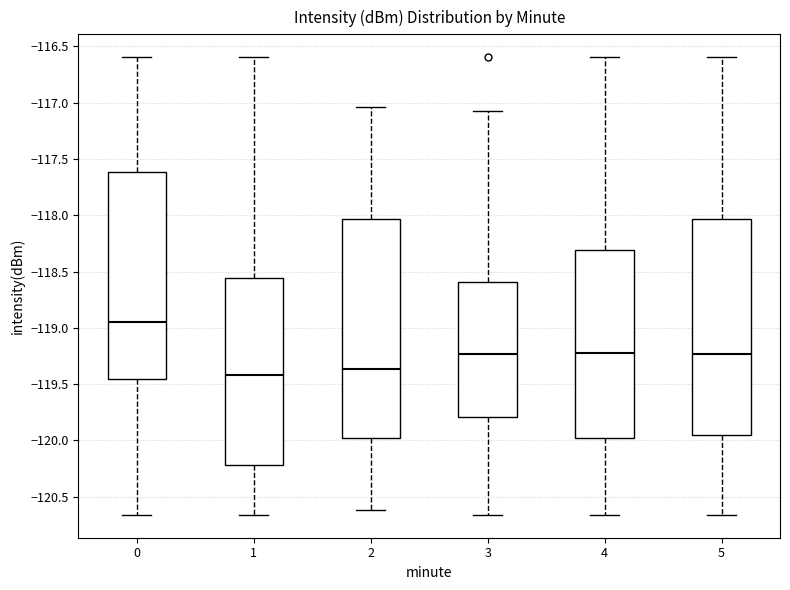

Reading left to right, transcribe this box plot: for each box, give where its median line is, the range the box spans, and where its two whiskers end, as read against the y-axis. The values are not printed on the chart, so give them approximately, as read against the axis.

0: median -118.95, box -119.45 to -117.60, whiskers -120.65 to -116.60
1: median -119.40, box -120.20 to -118.55, whiskers -120.65 to -116.60
2: median -119.35, box -120.00 to -118.05, whiskers -120.60 to -117.05
3: median -119.25, box -119.80 to -118.60, whiskers -120.65 to -117.05
4: median -119.20, box -120.00 to -118.30, whiskers -120.65 to -116.60
5: median -119.25, box -119.95 to -118.05, whiskers -120.65 to -116.60